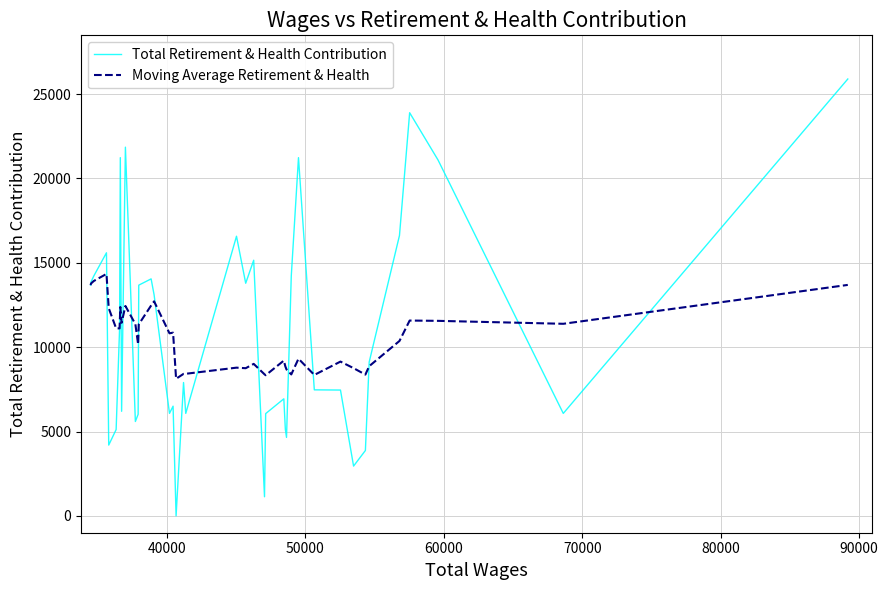

Rank the series by their maximum value, from highest to lowest.

Total Retirement & Health Contribution, Moving Average Retirement & Health